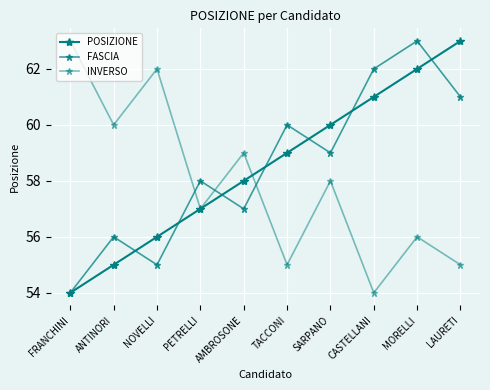

Which series has the largest range (max minus min)?

POSIZIONE